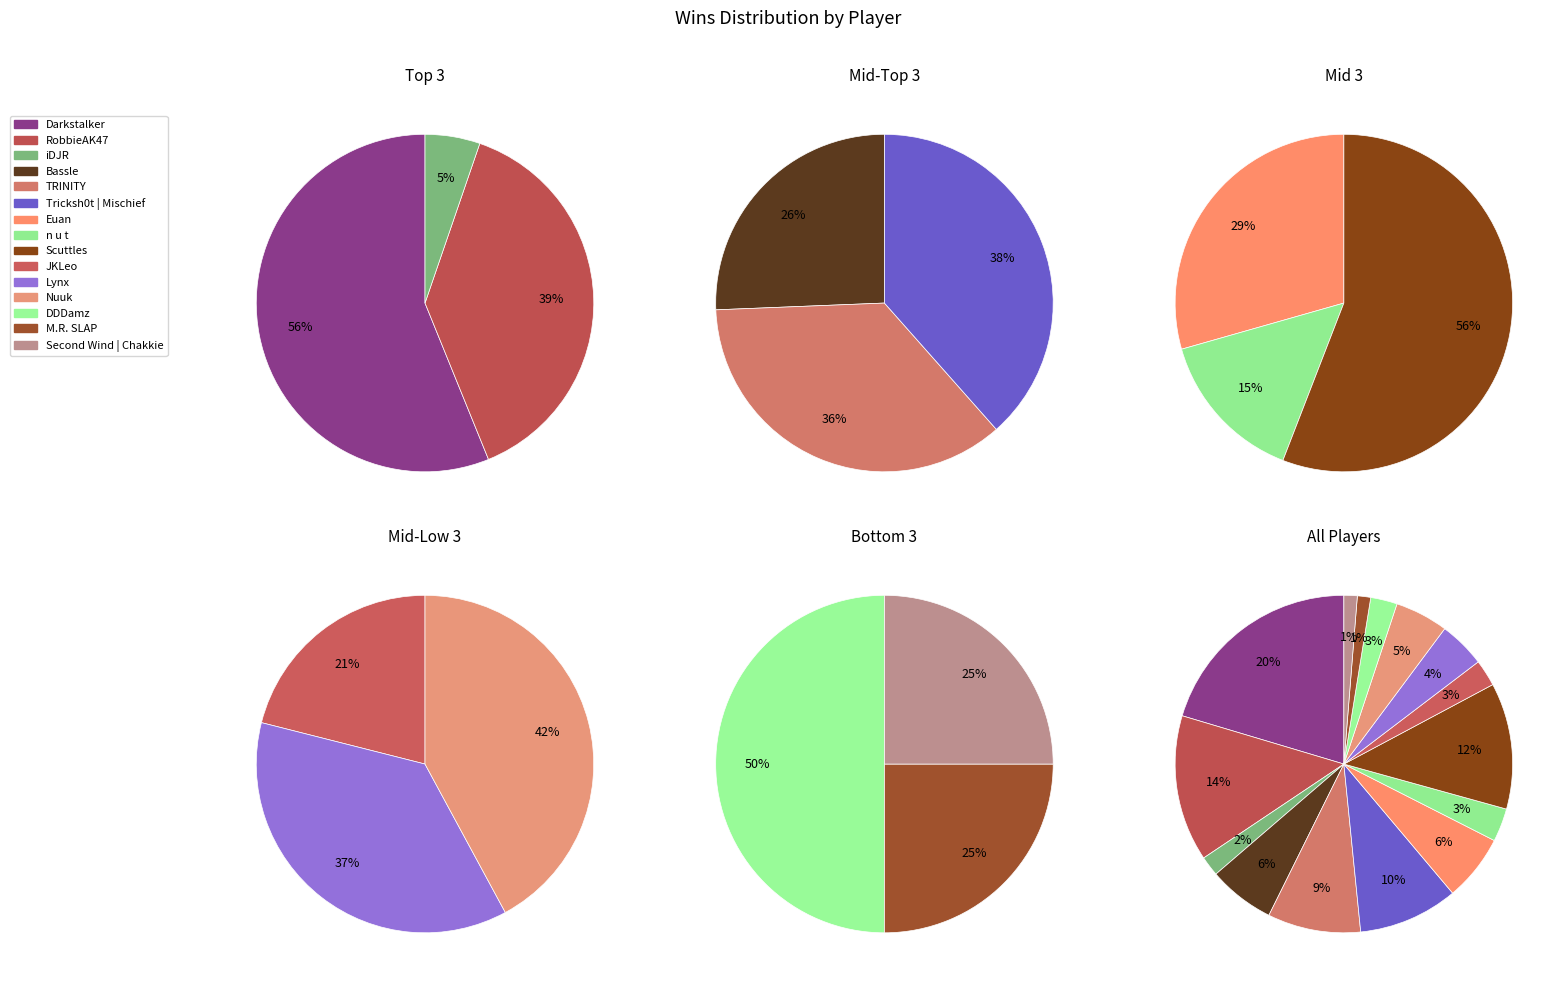

Which category has the biggest portion of the pie?

Darkstalker